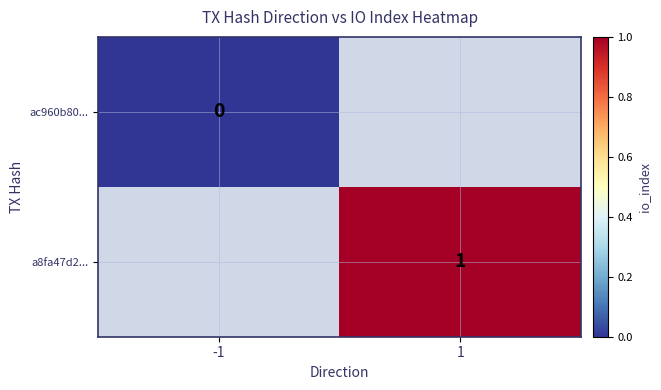

At how many categories does at least one series exceed 0?

1